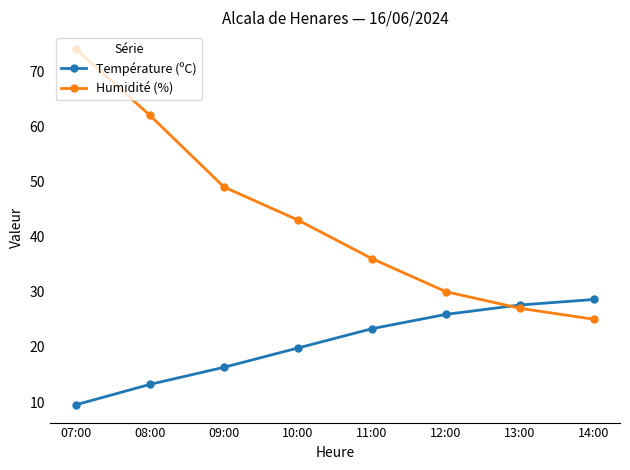

How many values in the Humidité (%) series are below 43?

4